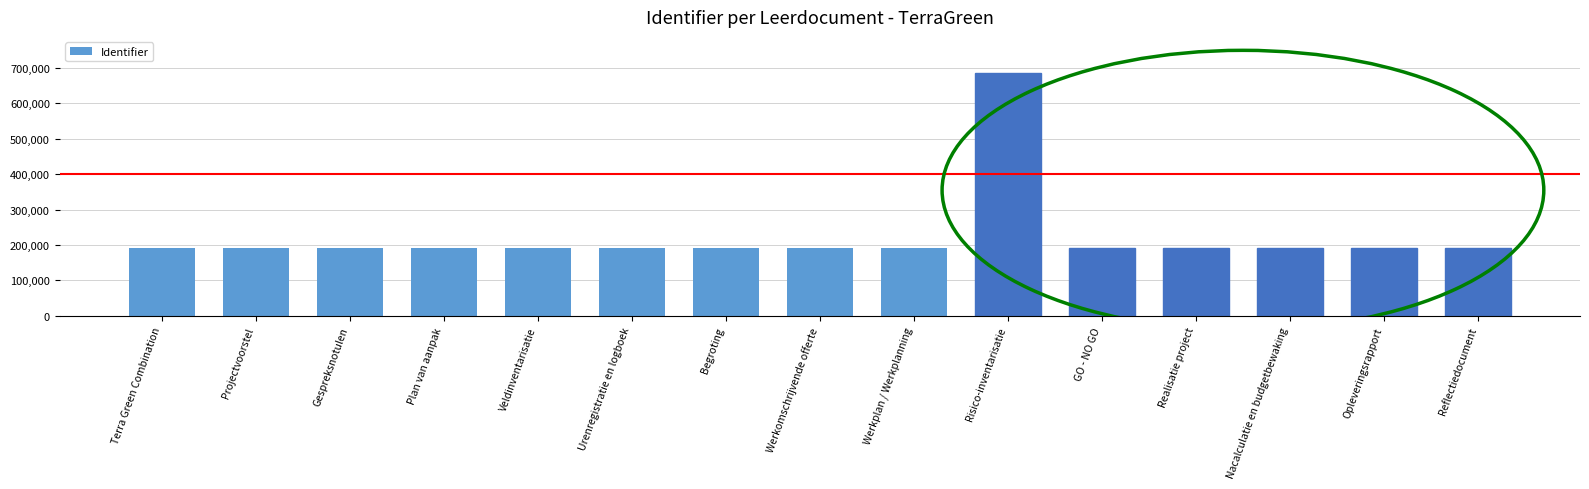

The chart shows a value of 293239 at Begroting. True or false?

False